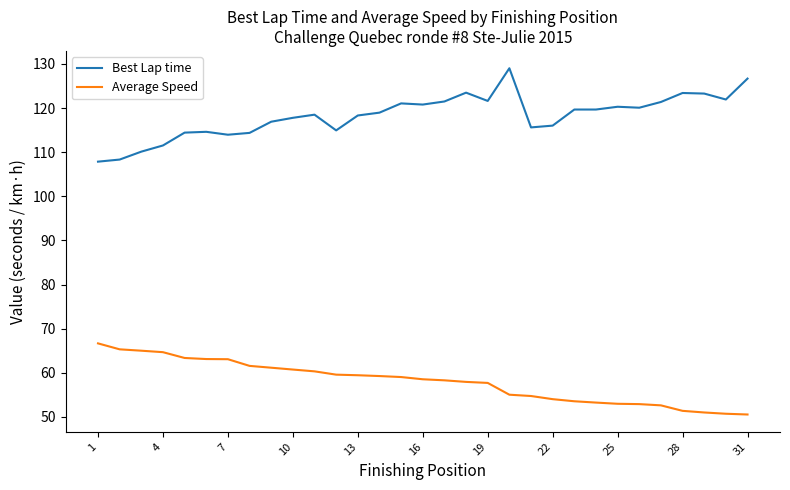

What is the difference between the maximum and second lowest values in the Best Lap time series?

20.7